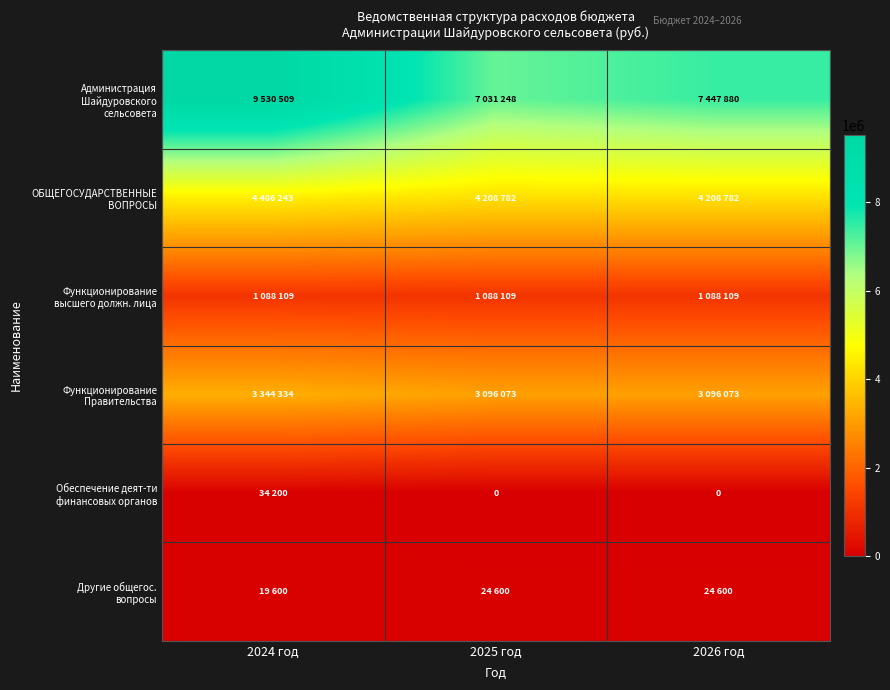

Which has a higher value, 2024 год or 2025 год?

2024 год